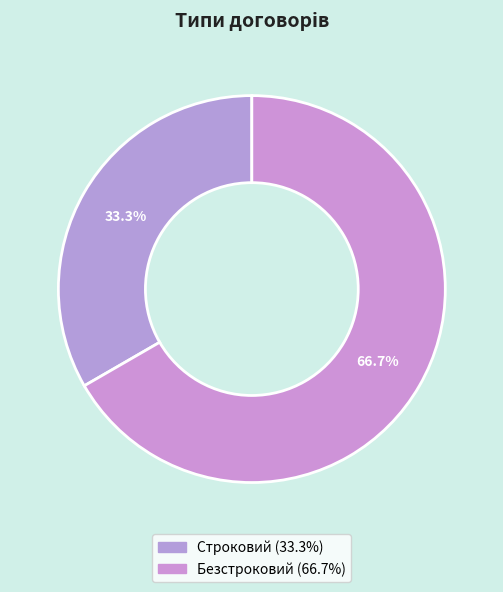

Which category has the smallest portion of the pie?

Строковий